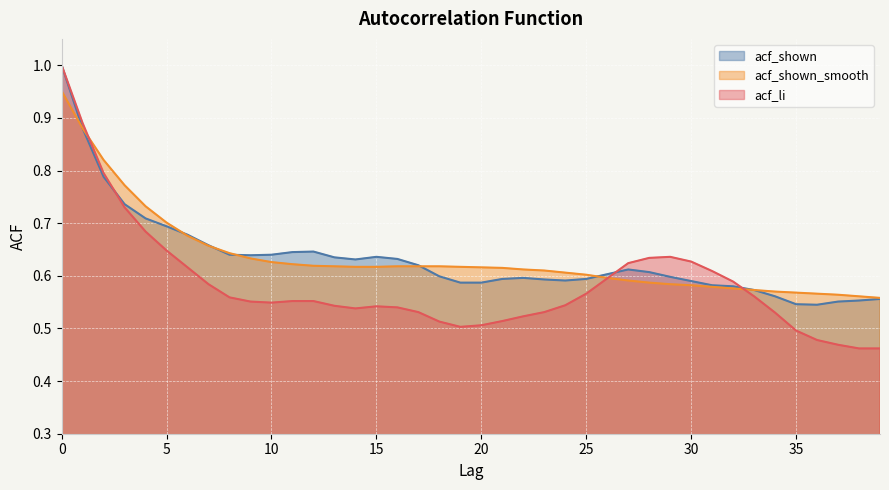

Reading left to right, transcribe all the data shown in this chart.

acf_shown: 0=1.0	1=0.9	2=0.8	3=0.7	4=0.7	5=0.7	6=0.7	7=0.7	8=0.6	9=0.6	10=0.6	11=0.6	12=0.6	13=0.6	14=0.6	15=0.6	16=0.6	17=0.6	18=0.6	19=0.6	20=0.6	21=0.6	22=0.6	23=0.6	24=0.6	25=0.6	26=0.6	27=0.6	28=0.6	29=0.6	30=0.6	31=0.6	32=0.6	33=0.6	34=0.6	35=0.5	36=0.5	37=0.6	38=0.6	39=0.6
acf_shown_smooth: 0=1.0	1=0.9	2=0.8	3=0.8	4=0.7	5=0.7	6=0.7	7=0.7	8=0.6	9=0.6	10=0.6	11=0.6	12=0.6	13=0.6	14=0.6	15=0.6	16=0.6	17=0.6	18=0.6	19=0.6	20=0.6	21=0.6	22=0.6	23=0.6	24=0.6	25=0.6	26=0.6	27=0.6	28=0.6	29=0.6	30=0.6	31=0.6	32=0.6	33=0.6	34=0.6	35=0.6	36=0.6	37=0.6	38=0.6	39=0.6
acf_li: 0=1.0	1=0.9	2=0.8	3=0.7	4=0.7	5=0.6	6=0.6	7=0.6	8=0.6	9=0.6	10=0.5	11=0.6	12=0.6	13=0.5	14=0.5	15=0.5	16=0.5	17=0.5	18=0.5	19=0.5	20=0.5	21=0.5	22=0.5	23=0.5	24=0.5	25=0.6	26=0.6	27=0.6	28=0.6	29=0.6	30=0.6	31=0.6	32=0.6	33=0.6	34=0.5	35=0.5	36=0.5	37=0.5	38=0.5	39=0.5